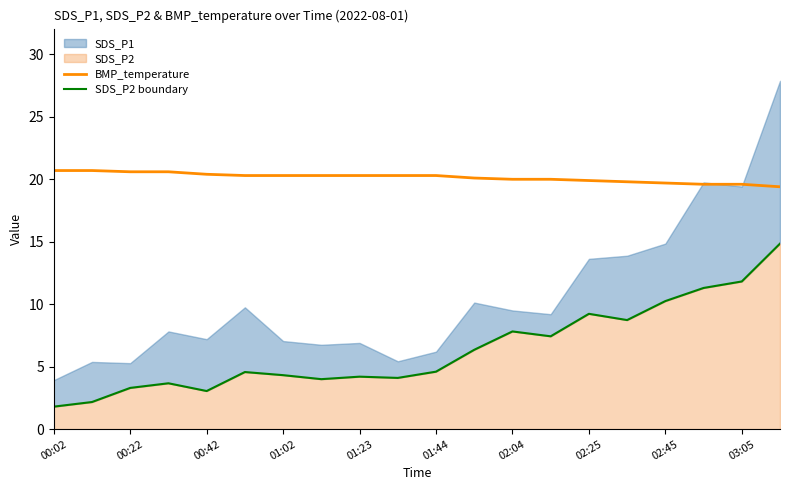

The BMP_temperature series shows 20.0 at 02:04. True or false?

True